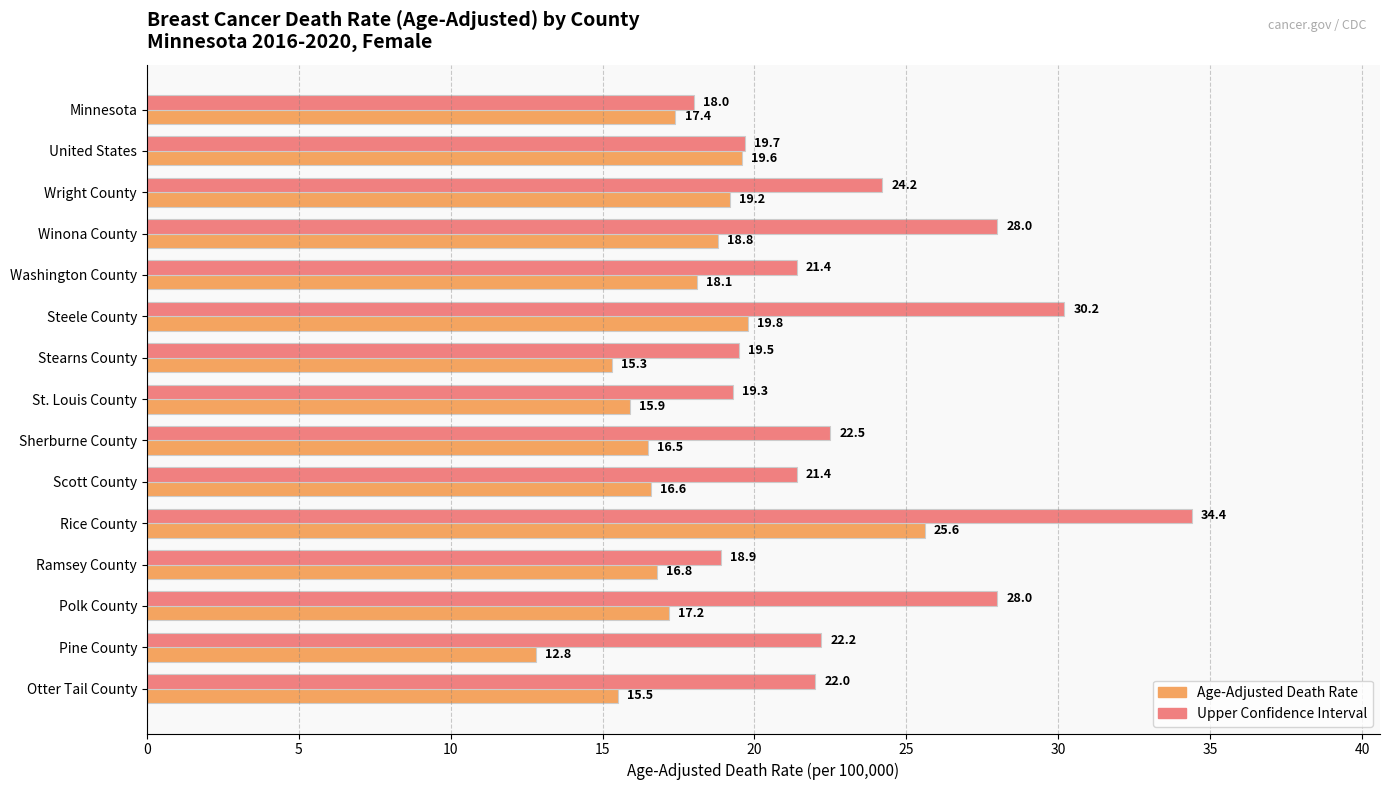

Rank the series by their average value, from highest to lowest.

Upper Confidence Interval, Age-Adjusted Death Rate